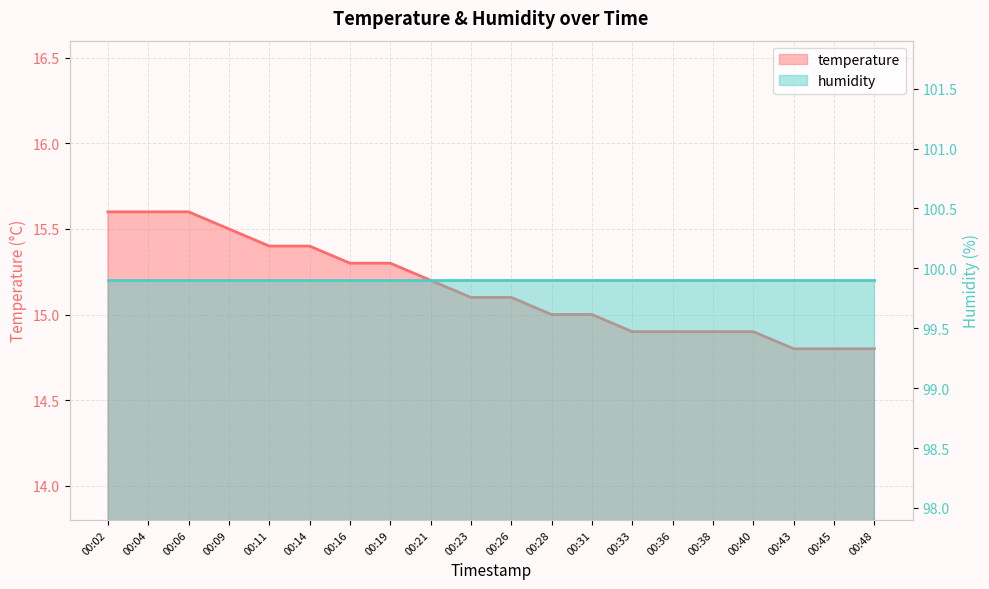

The value of humidity at 00:36 is 99.9. True or false?

True